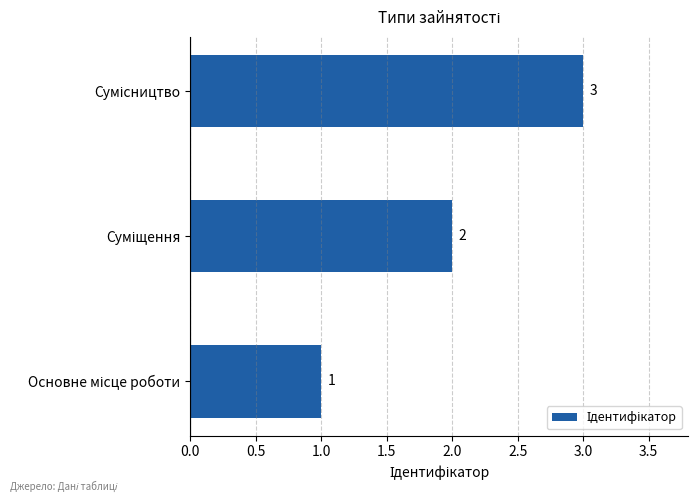

How many values are between 1 and 3?

3